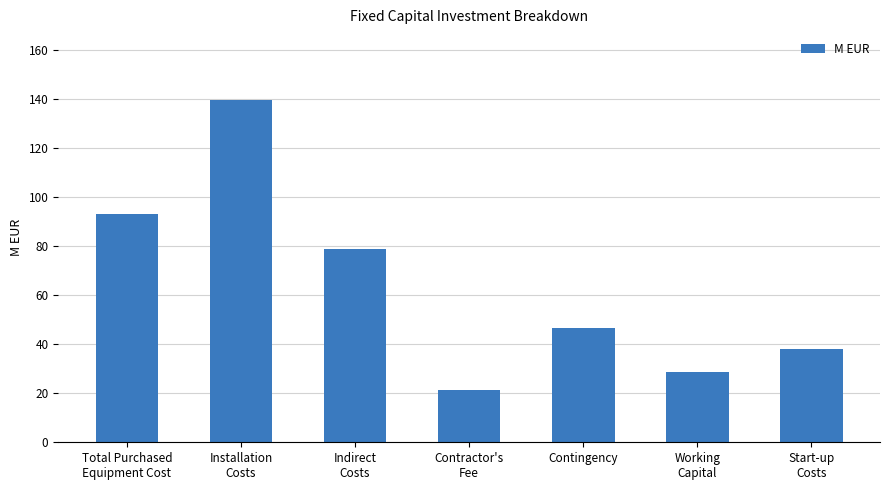

What is the change in value from Installation
Costs to Start-up
Costs?

-101.6